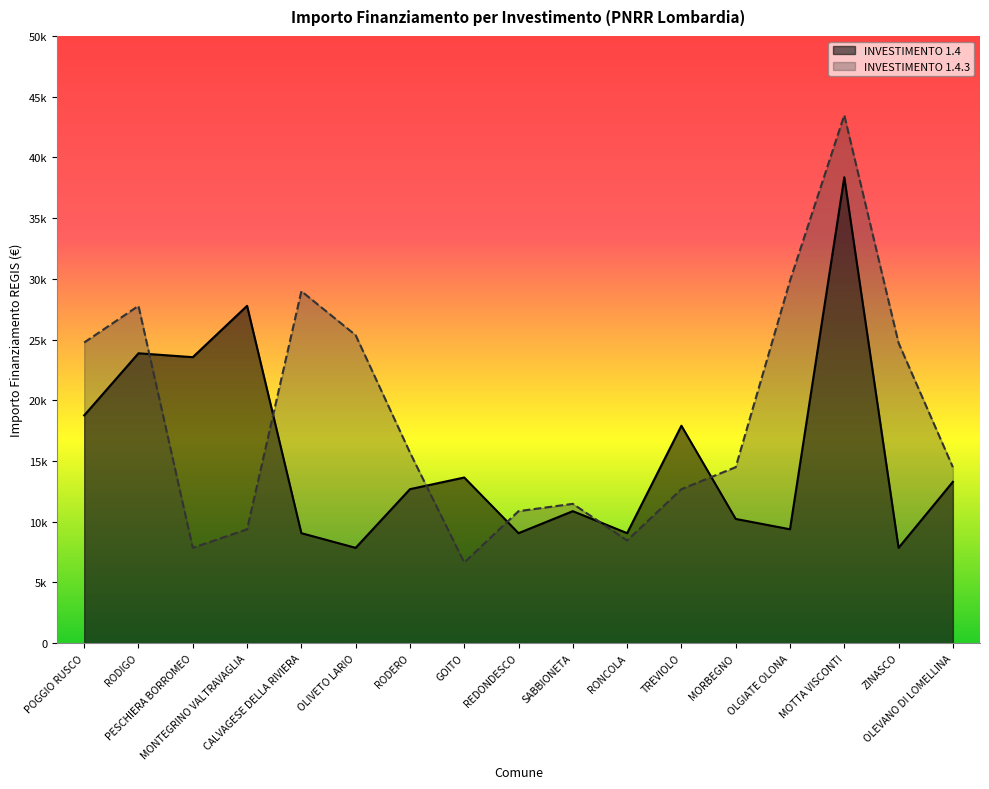

In INVESTIMENTO 1.4.3, how many points are higher than both neighbors (excluding endpoints)?

4